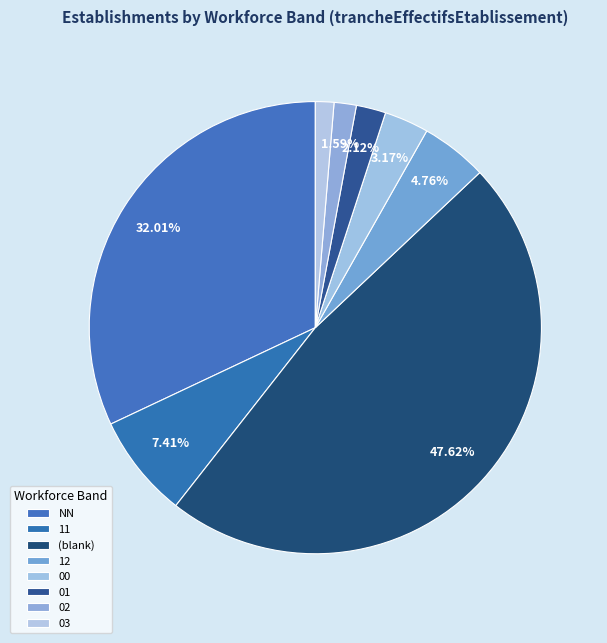

What percentage is NOT represented by NN?

68.0%